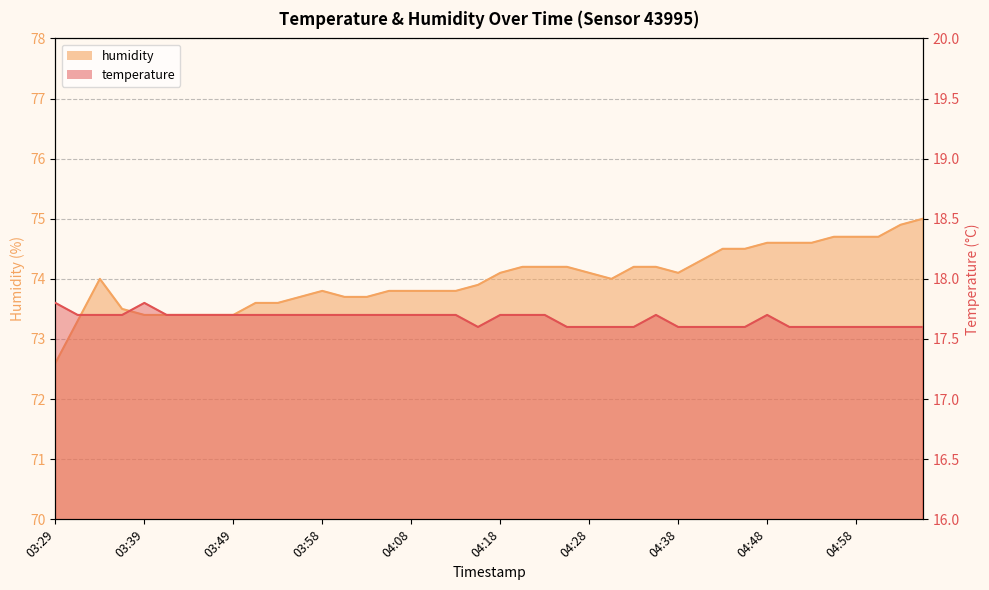

At which category does the chart reach its peak across all series?

05:05